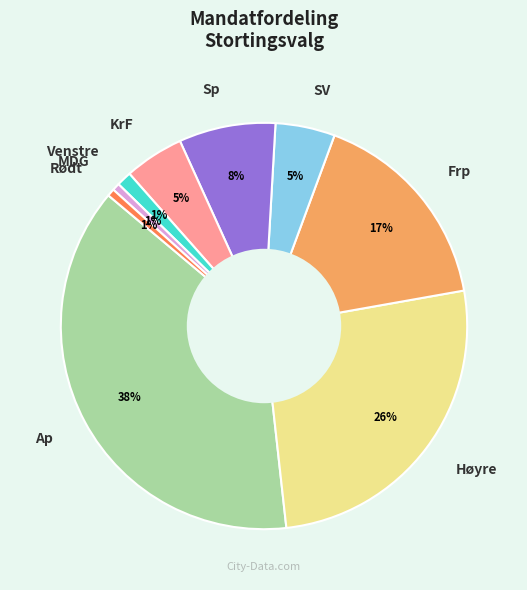

To the nearest percent, what portion does KrF represent?

5%